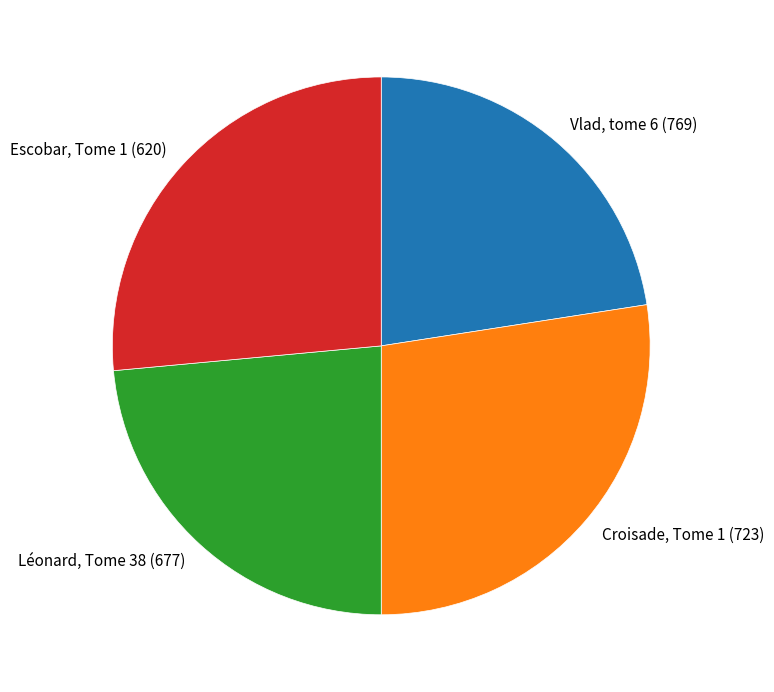

Is it true that Vlad, tome 6 (769) is 23% of the pie?

True